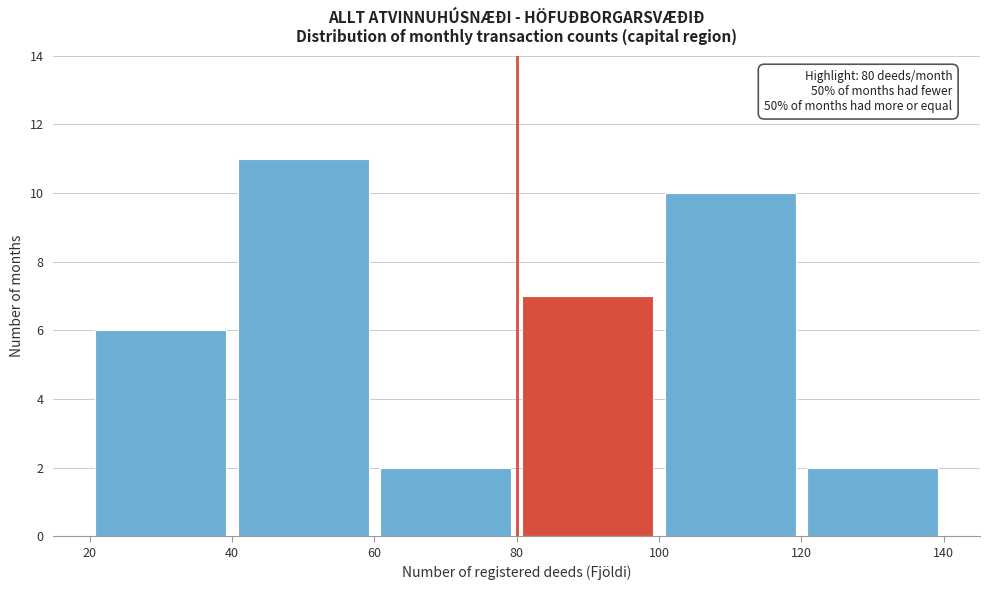

Which range on the x-axis has the tallest bar?

40 to 60